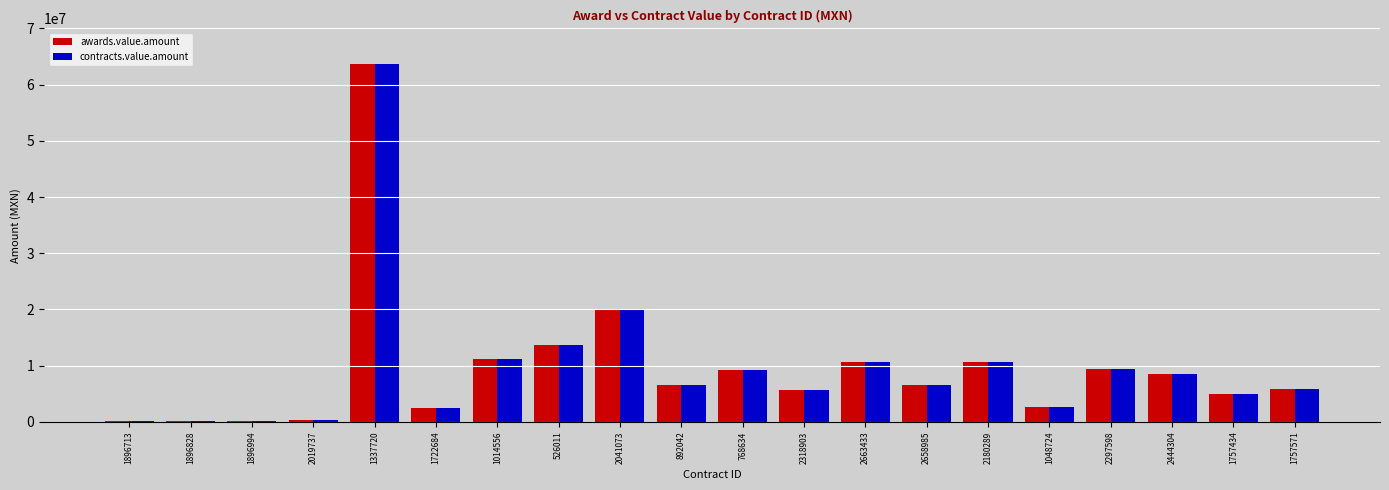

Where does the awards.value.amount series first go above 6550228?

1337720